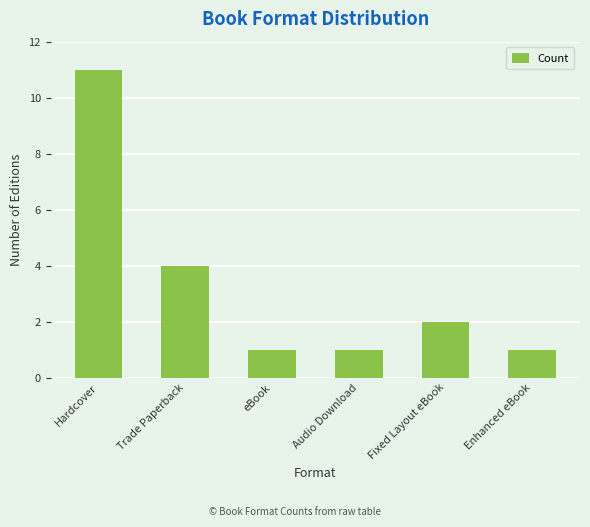

Where does the data first go above 2?

Hardcover